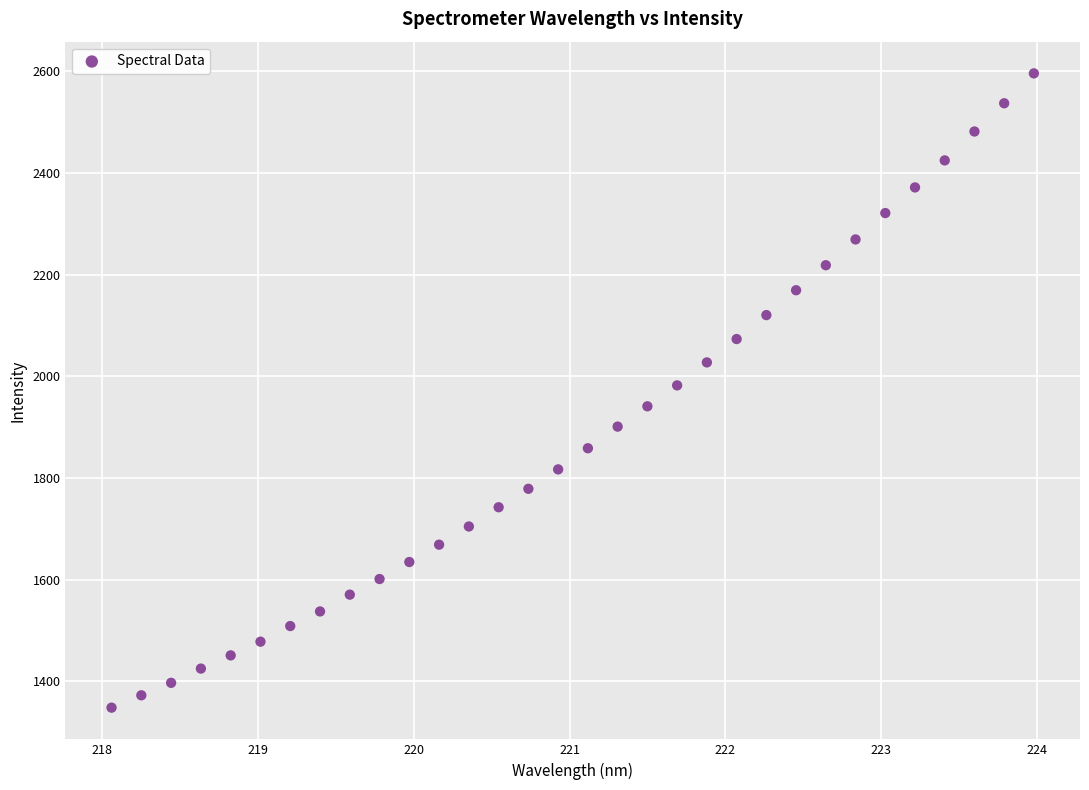

What is the range of Y values (max minus min)?

1247.7